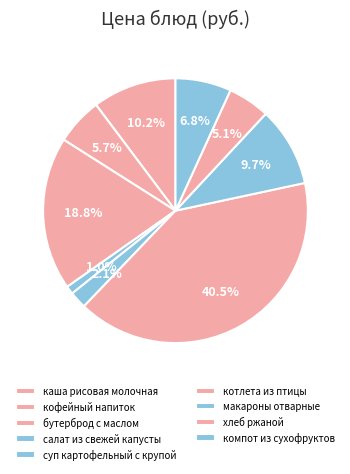

Count the number of slices in the pie.

9